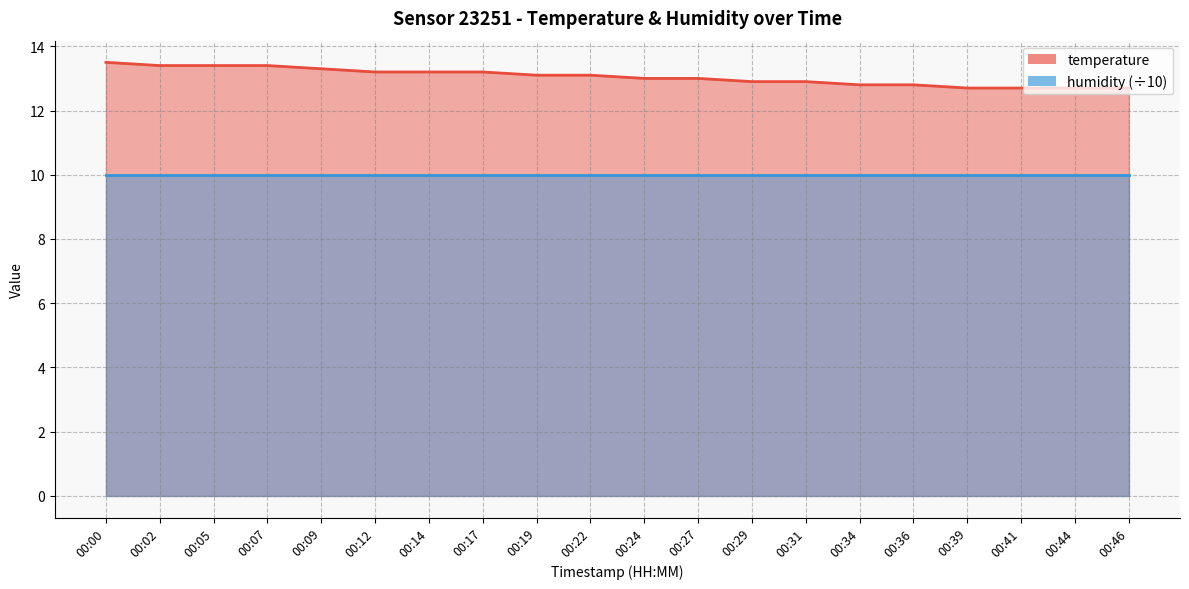

Between 00:41 and 00:12, which is larger?

00:12